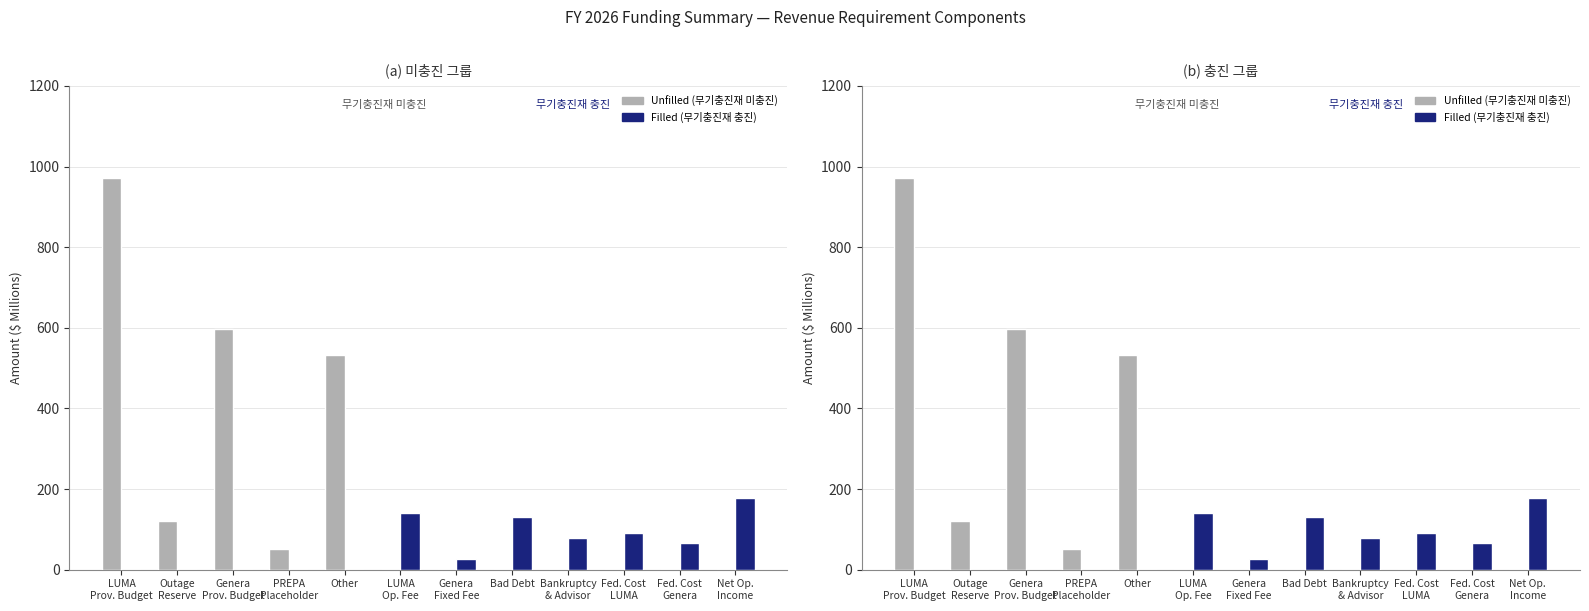

Between Bad Debt and Bankruptcy
& Advisor, which series saw the biggest shift?

Filled (무기충진재 충진)